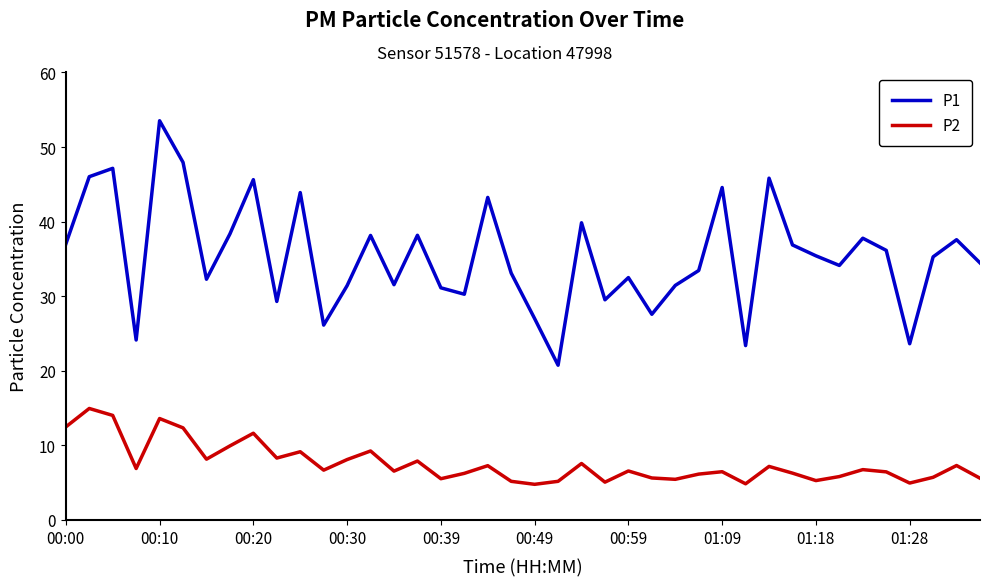

Rank the series by their maximum value, from lowest to highest.

P2, P1